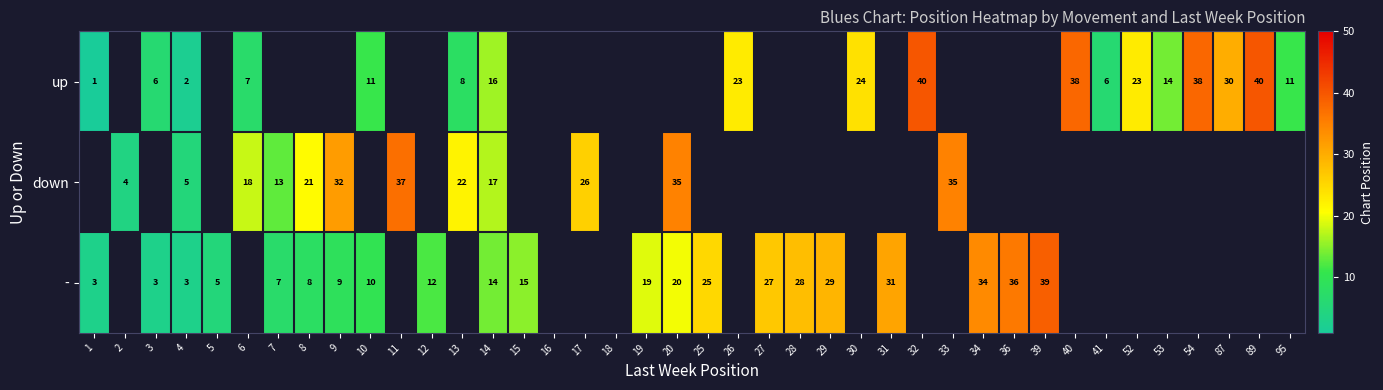

Is the value of - at 36 greater than the value of up at 87?

Yes